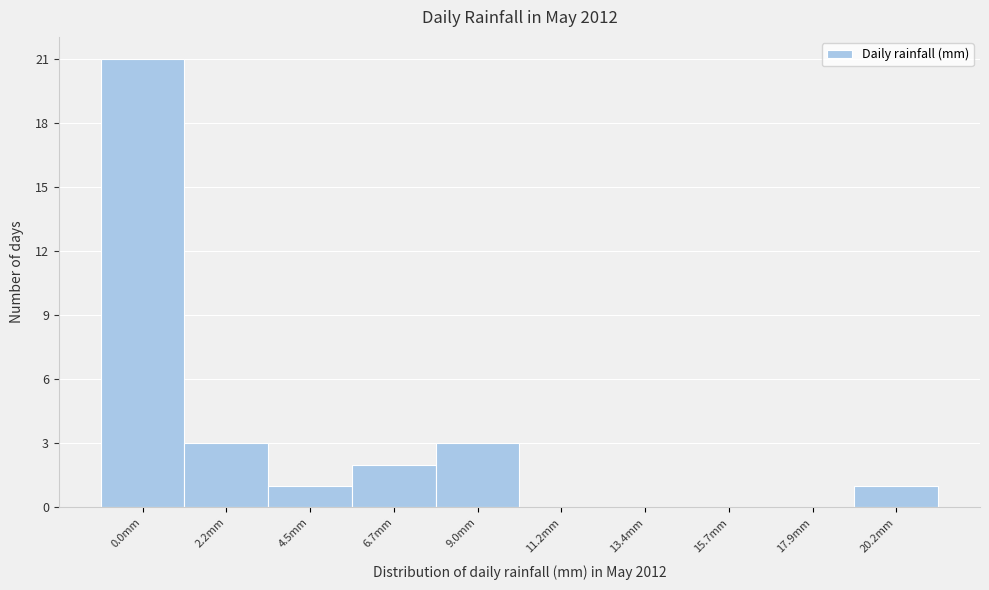

Reading left to right, what are all the values shown in this chart?

0.0mm=21	2.2mm=3	4.5mm=1	6.7mm=2	9.0mm=3	11.2mm=0	13.4mm=0	15.7mm=0	17.9mm=0	20.2mm=1